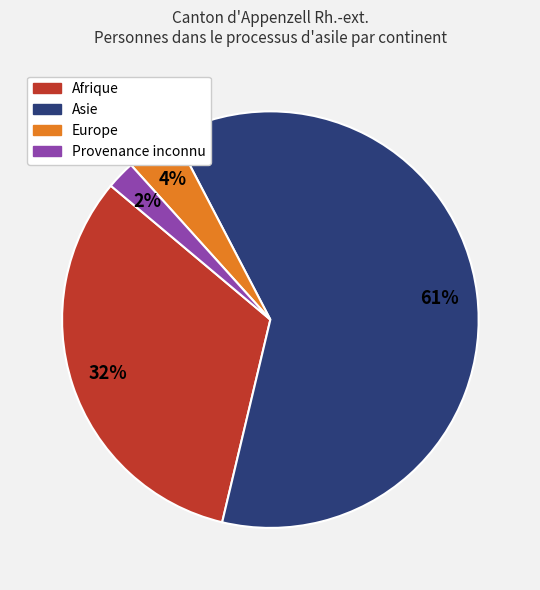

To the nearest percent, what portion does Afrique represent?

32%